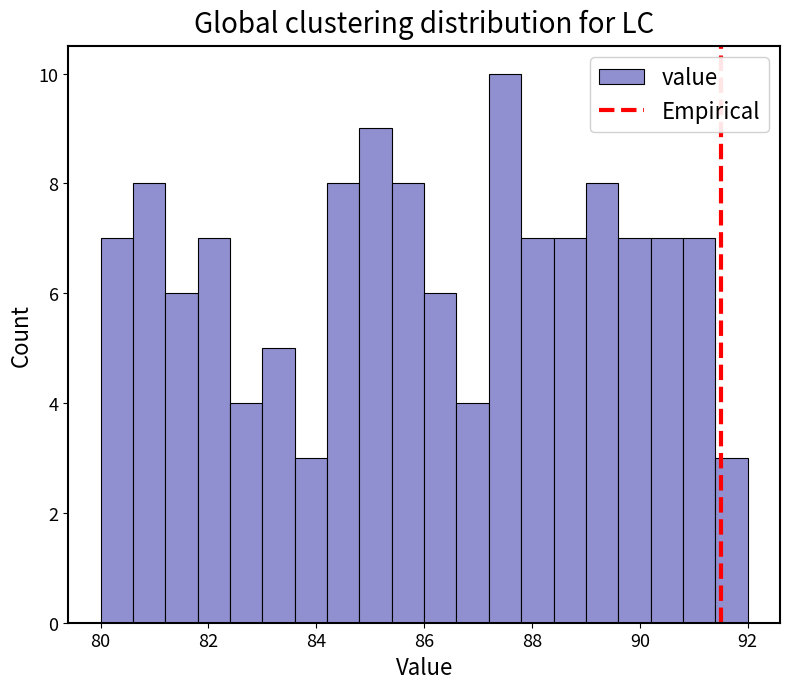

Around what value on the x-axis is the tallest bar? Give the approximate position of its centre, as read against the axis.

87.6